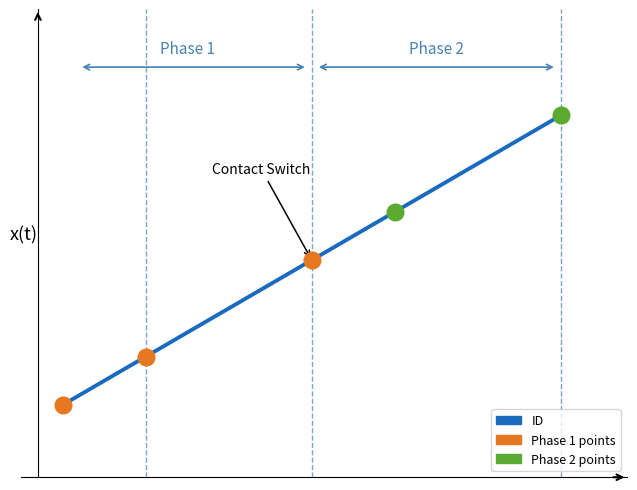

Is this an area chart (filled region under the line)?

No